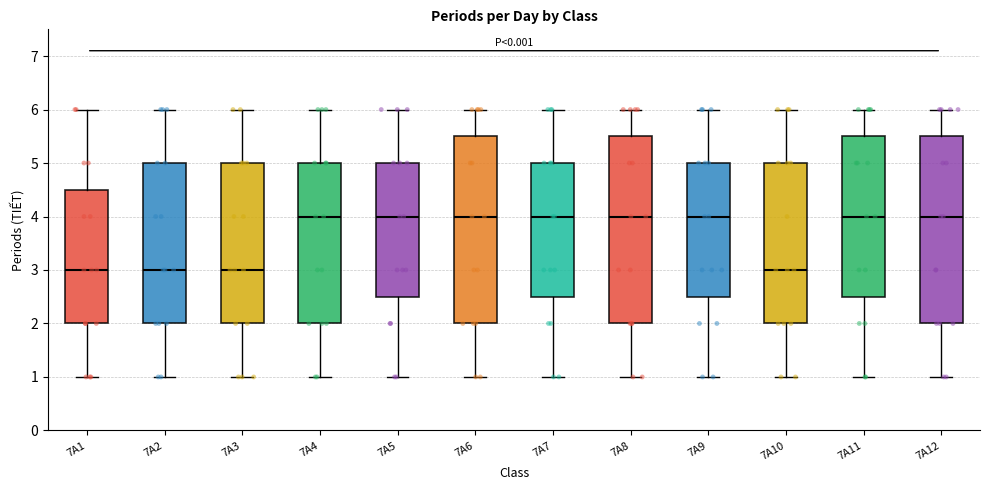

Reading left to right, transcribe this box plot: for each box, give where its median line is, the range the box spans, and where its two whiskers end, as read against the y-axis. The values are not printed on the chart, so give them approximately, as read against the axis.

7A1: median 3.0, box 2.0 to 4.5, whiskers 1.0 to 6.0
7A2: median 3.0, box 2.0 to 5.0, whiskers 1.0 to 6.0
7A3: median 3.0, box 2.0 to 5.0, whiskers 1.0 to 6.0
7A4: median 4.0, box 2.0 to 5.0, whiskers 1.0 to 6.0
7A5: median 4.0, box 2.5 to 5.0, whiskers 1.0 to 6.0
7A6: median 4.0, box 2.0 to 5.5, whiskers 1.0 to 6.0
7A7: median 4.0, box 2.5 to 5.0, whiskers 1.0 to 6.0
7A8: median 4.0, box 2.0 to 5.5, whiskers 1.0 to 6.0
7A9: median 4.0, box 2.5 to 5.0, whiskers 1.0 to 6.0
7A10: median 3.0, box 2.0 to 5.0, whiskers 1.0 to 6.0
7A11: median 4.0, box 2.5 to 5.5, whiskers 1.0 to 6.0
7A12: median 4.0, box 2.0 to 5.5, whiskers 1.0 to 6.0